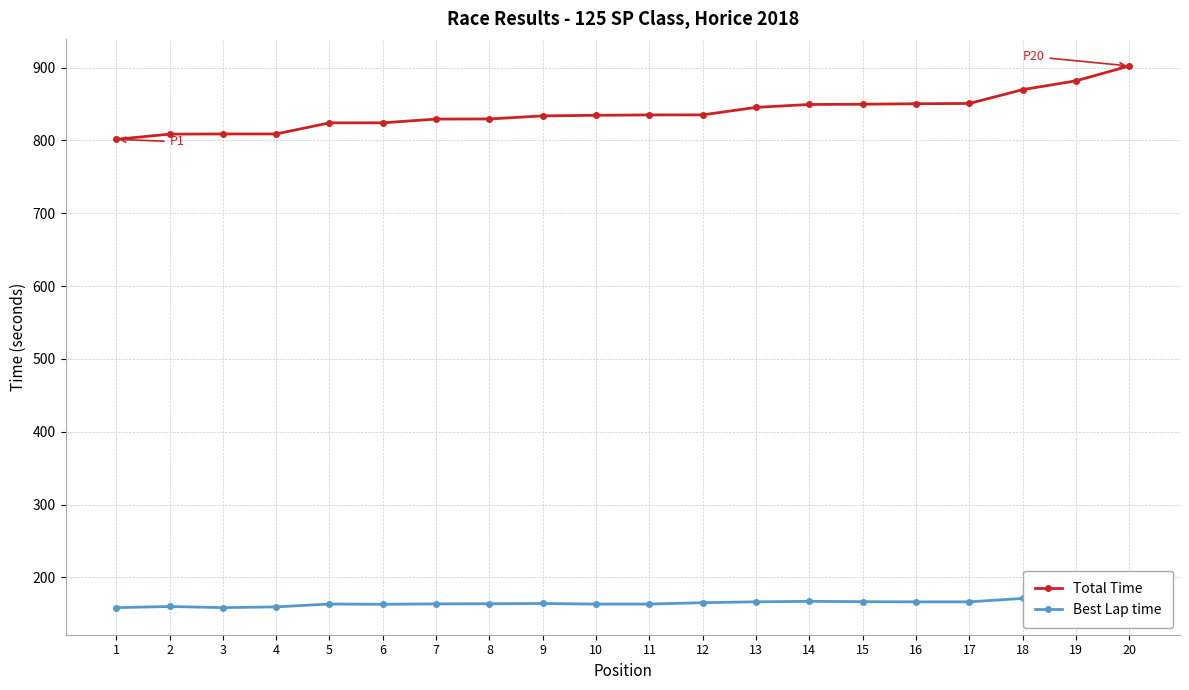

Is it true that Best Lap time equals 109.9 at 14?

False